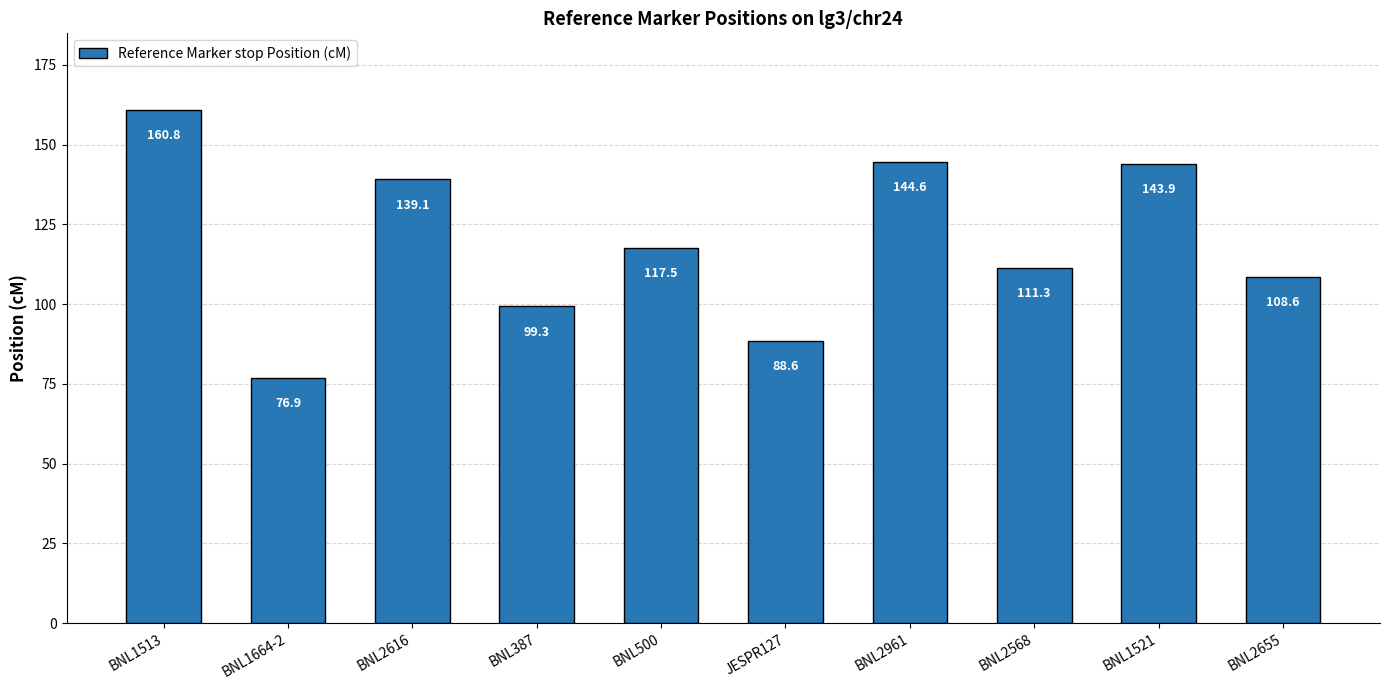

What is the greatest value displayed?

160.8